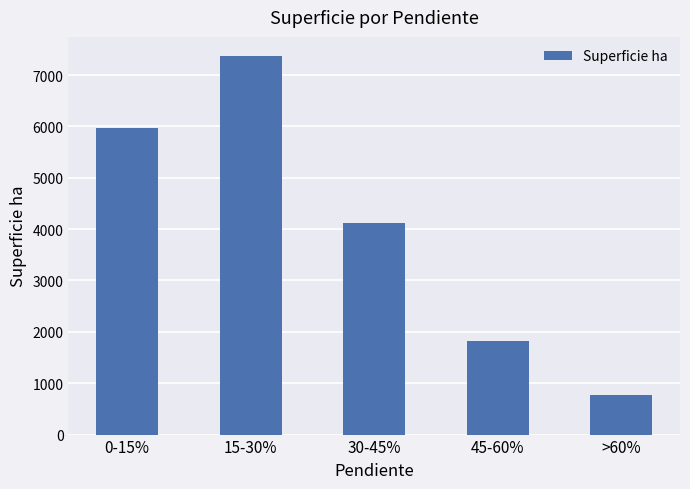

Reading left to right, list all the values displayed in this chart.

0-15%=5972.1	15-30%=7374.2	30-45%=4122.6	45-60%=1828.5	>60%=778.0